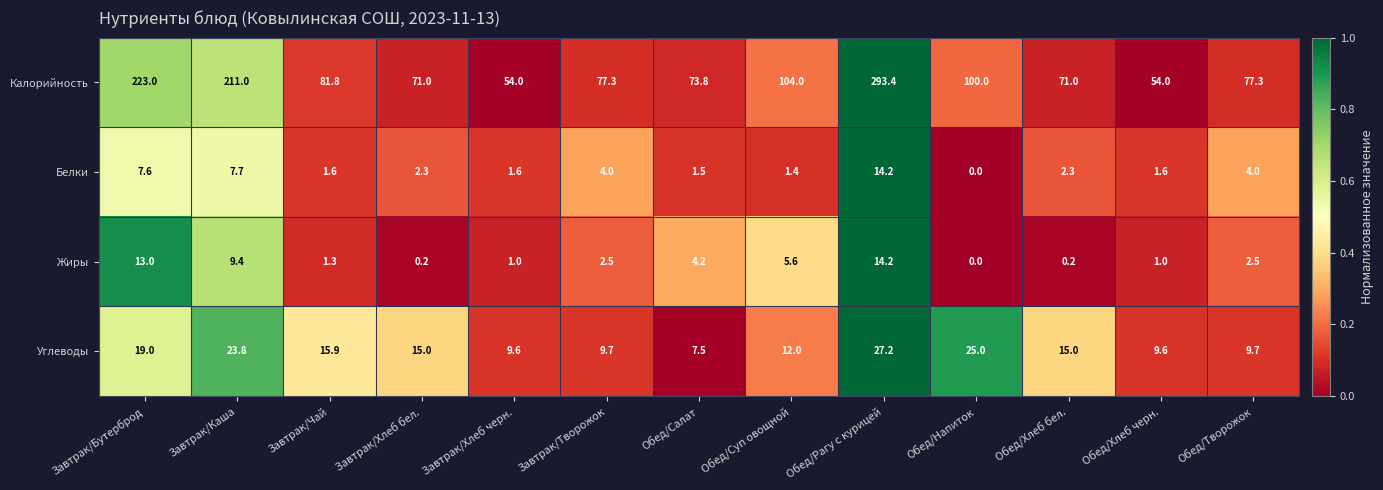

True or false: Калорийность has a value of 124.7 at Обед/Салат.

False